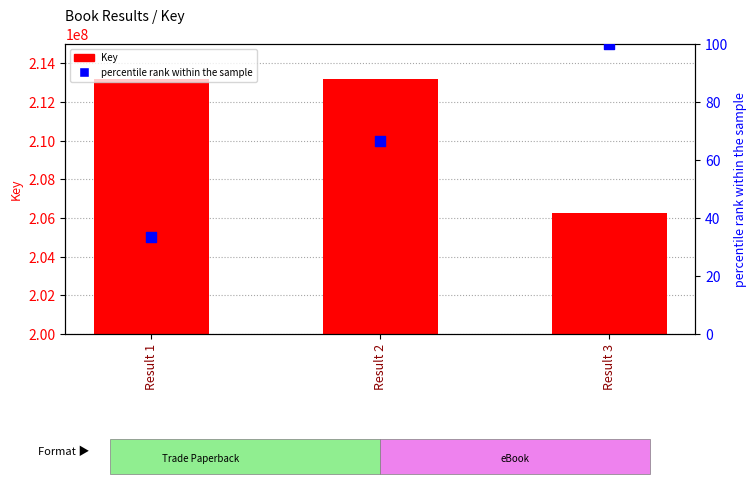

Which series has the widest spread of Y values?

Key